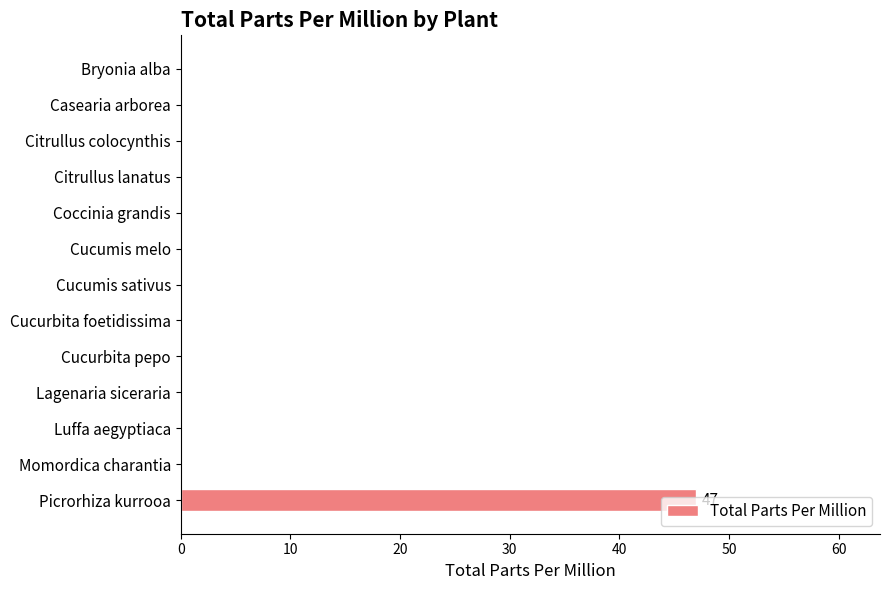

What is the sum of the values at Picrorhiza kurrooa and Citrullus colocynthis?

47